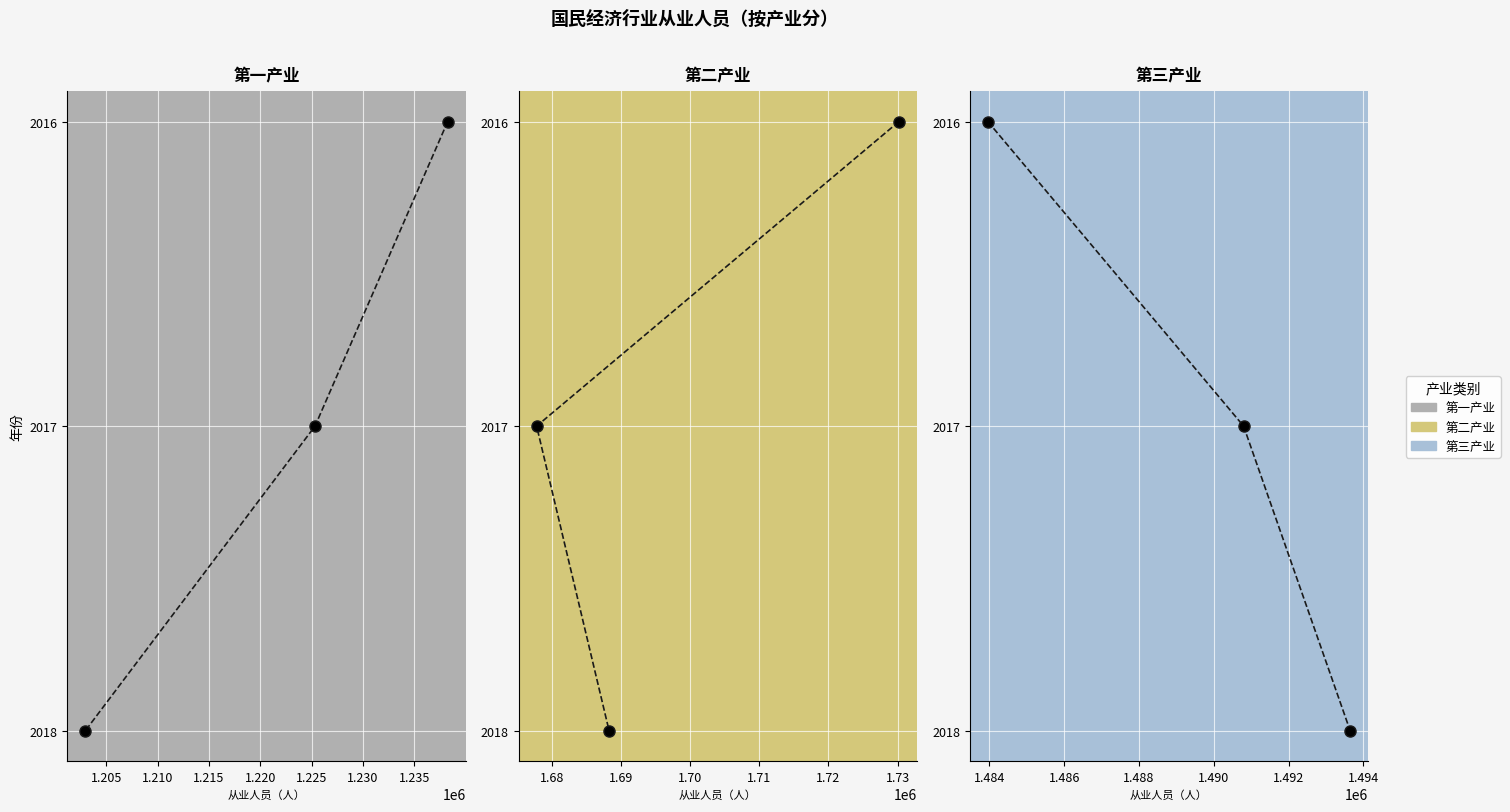

The value of 第三产业 at 1.200 is -1. True or false?

False